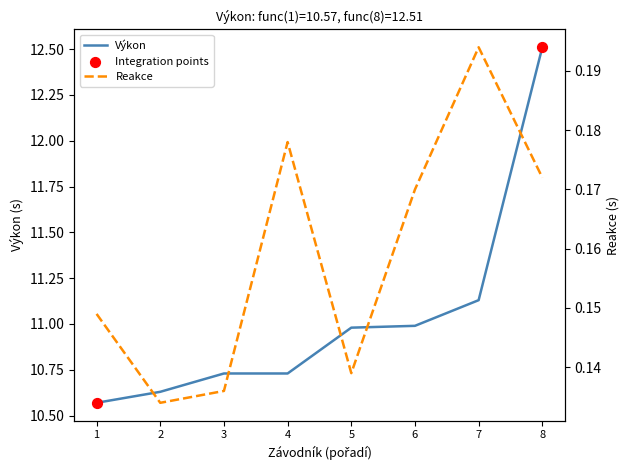

Which series contains the lowest Y value?

Reakce